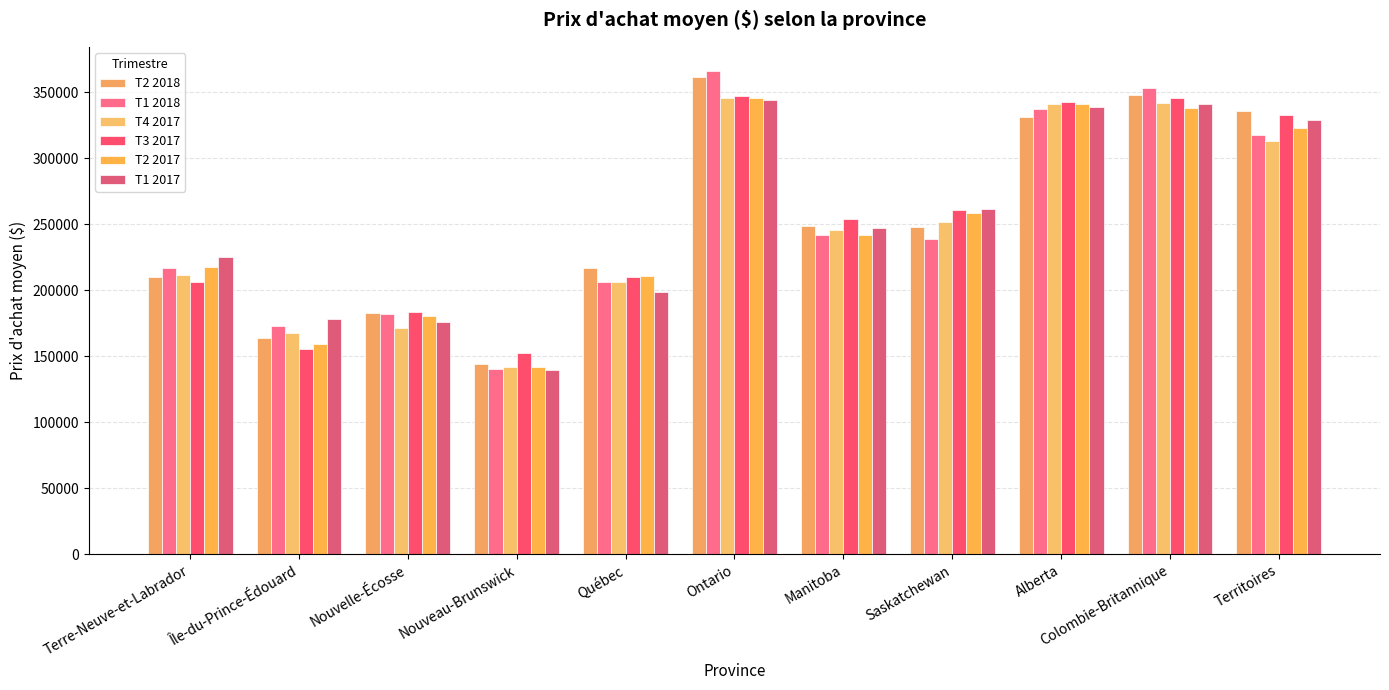

What is the spread (max minus min) of values at Terre-Neuve-et-Labrador?

19049.0